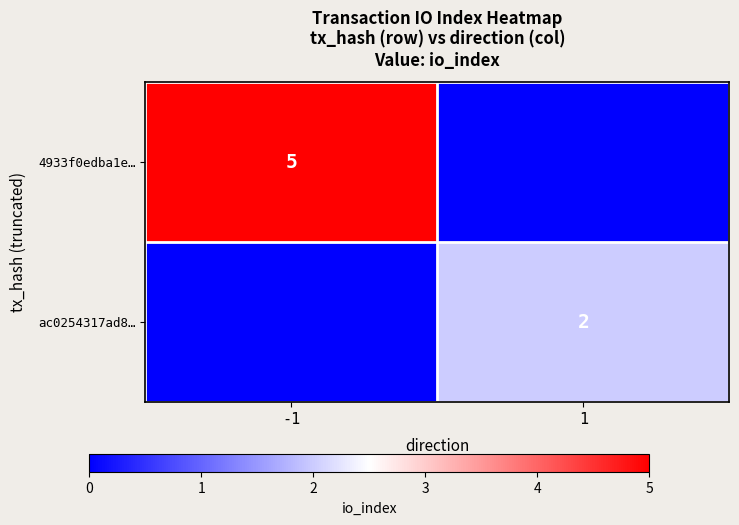

Is it true that ac0254317ad8… equals 1 at 1?

False